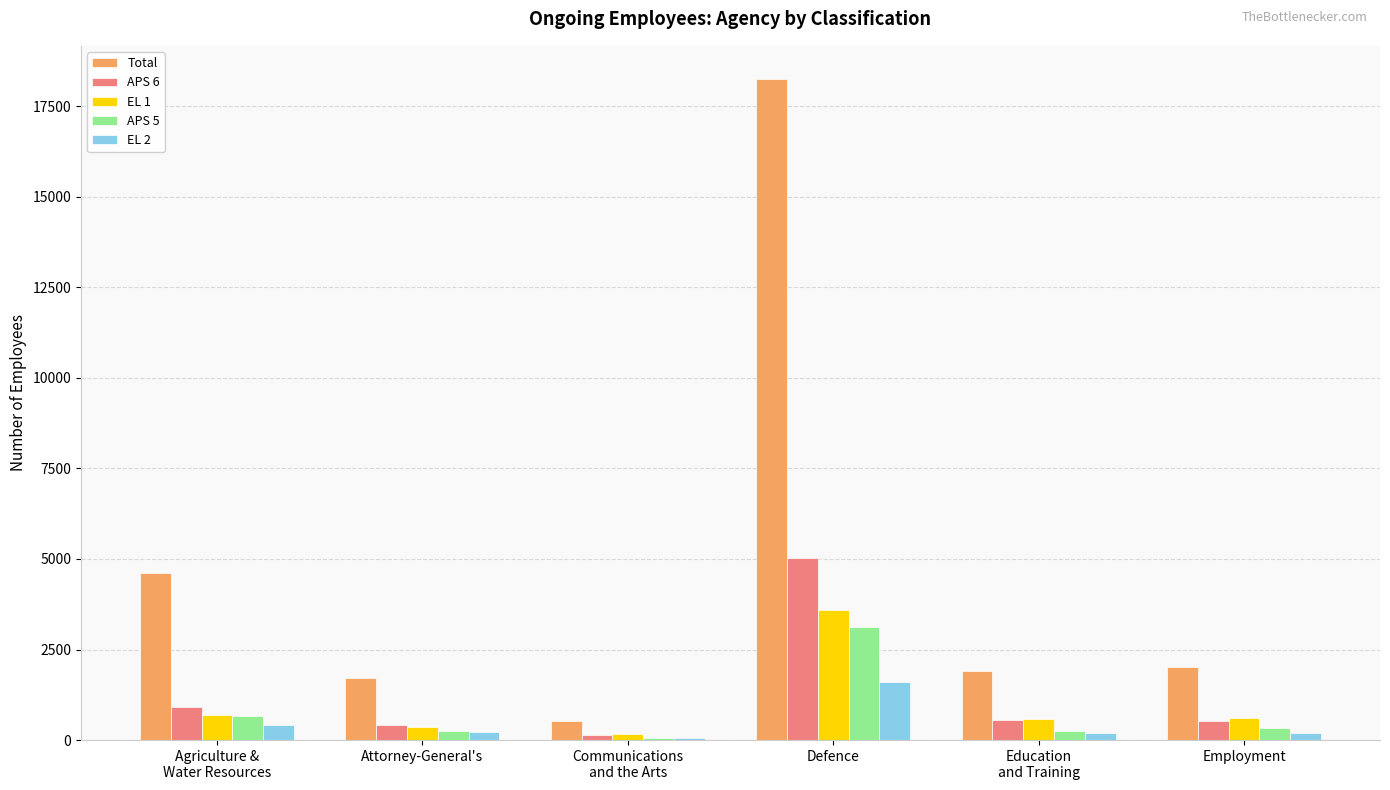

How many groups of bars are there?

6